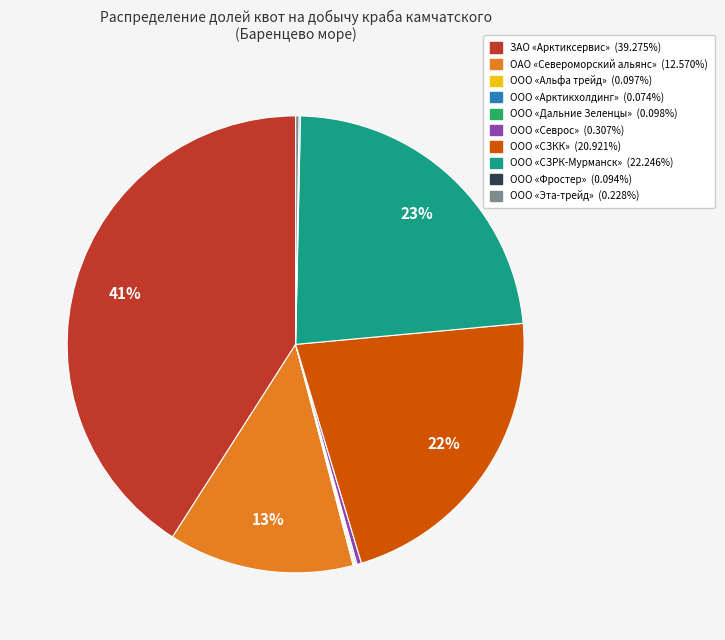

To the nearest percent, what is the difference between the largest and smallest slice percentages?

41%